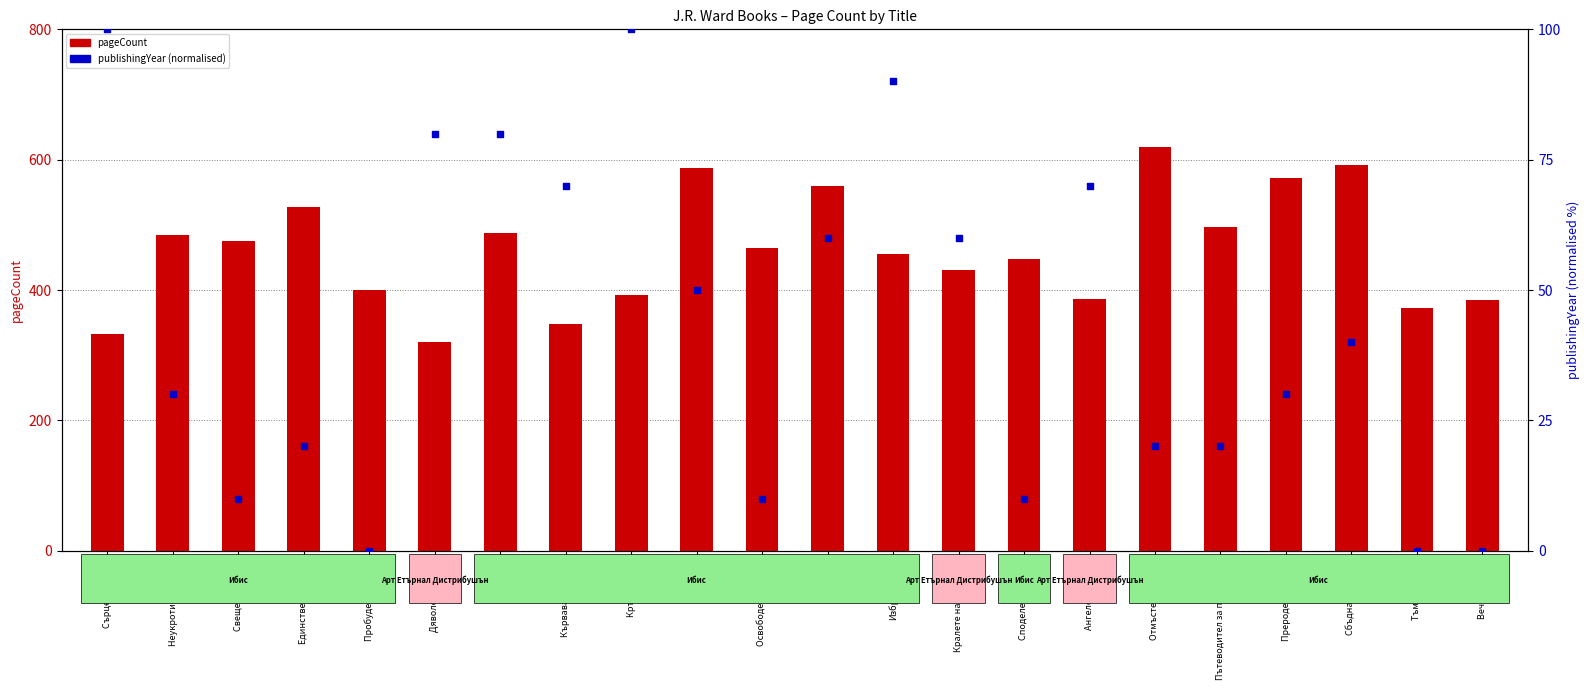

Which series contains the lowest Y value?

publishingYear (normalised)